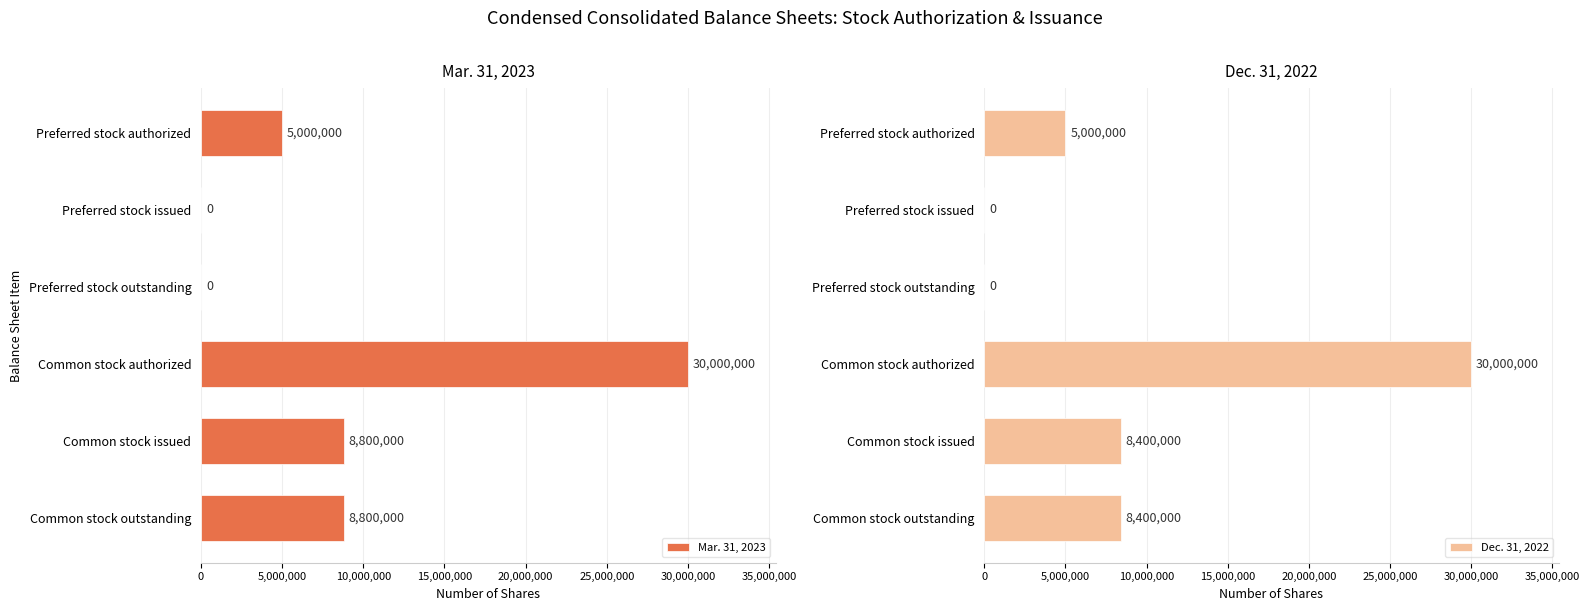

True or false: Dec. 31, 2022 has a value of -17149569 at Preferred stock outstanding.

False